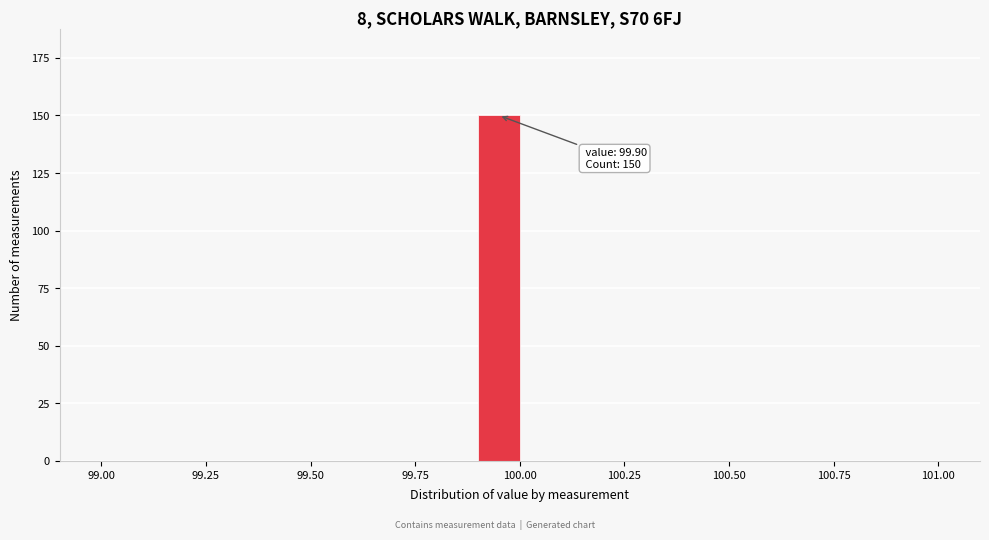

Around what value on the x-axis is the tallest bar? Give the approximate position of its centre, as read against the axis.

99.95